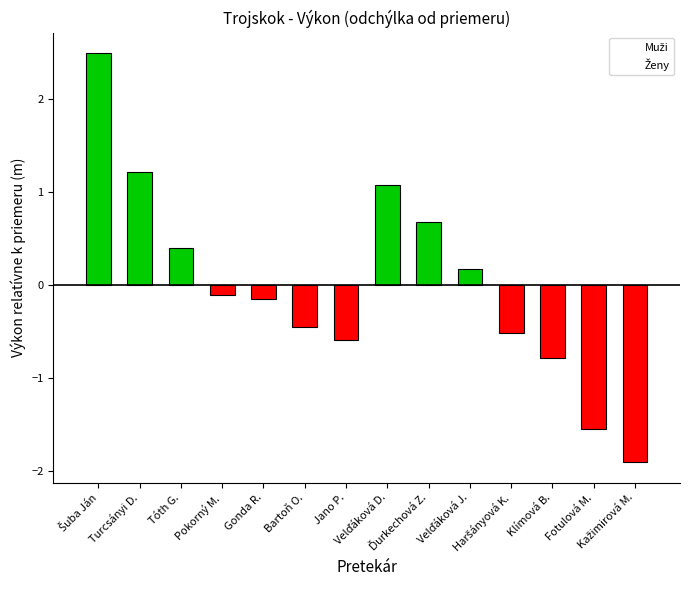

Which series has the widest spread of values?

Muži